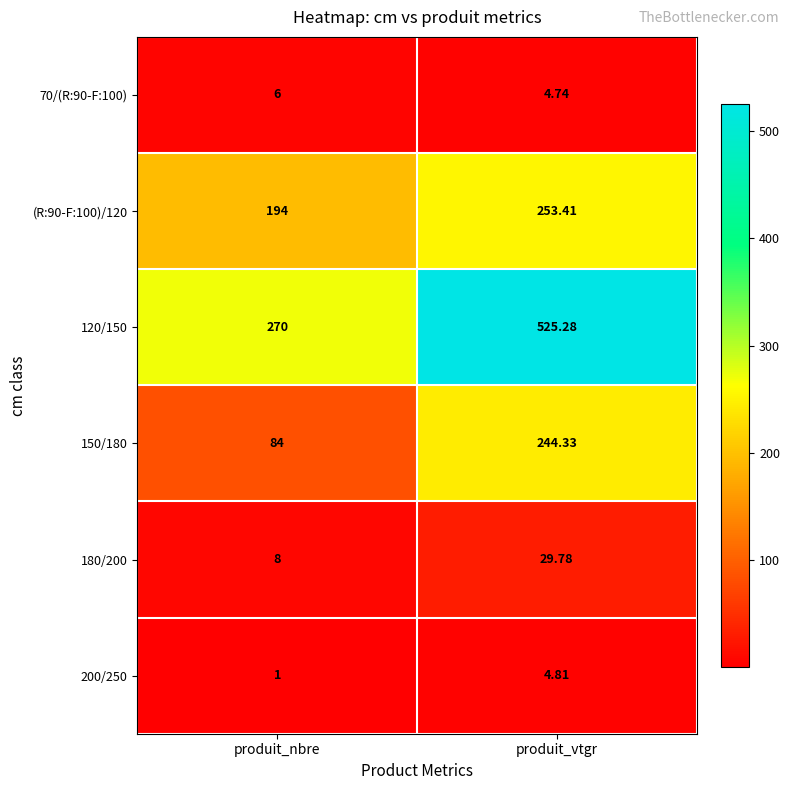

Rank the categories by 70/(R:90-F:100) value from lowest to highest.

produit_vtgr, produit_nbre